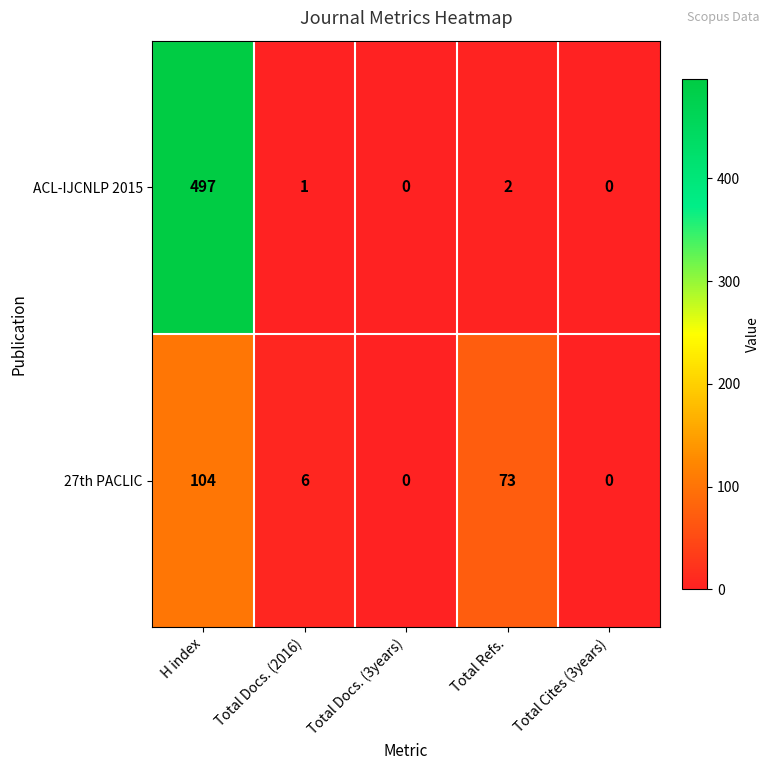

Reading right to left, transcribe all the data shown in this chart.

ACL-IJCNLP 2015: Total Cites (3years)=0	Total Refs.=2	Total Docs. (3years)=0	Total Docs. (2016)=1	H index=497
27th PACLIC: Total Cites (3years)=0	Total Refs.=73	Total Docs. (3years)=0	Total Docs. (2016)=6	H index=104